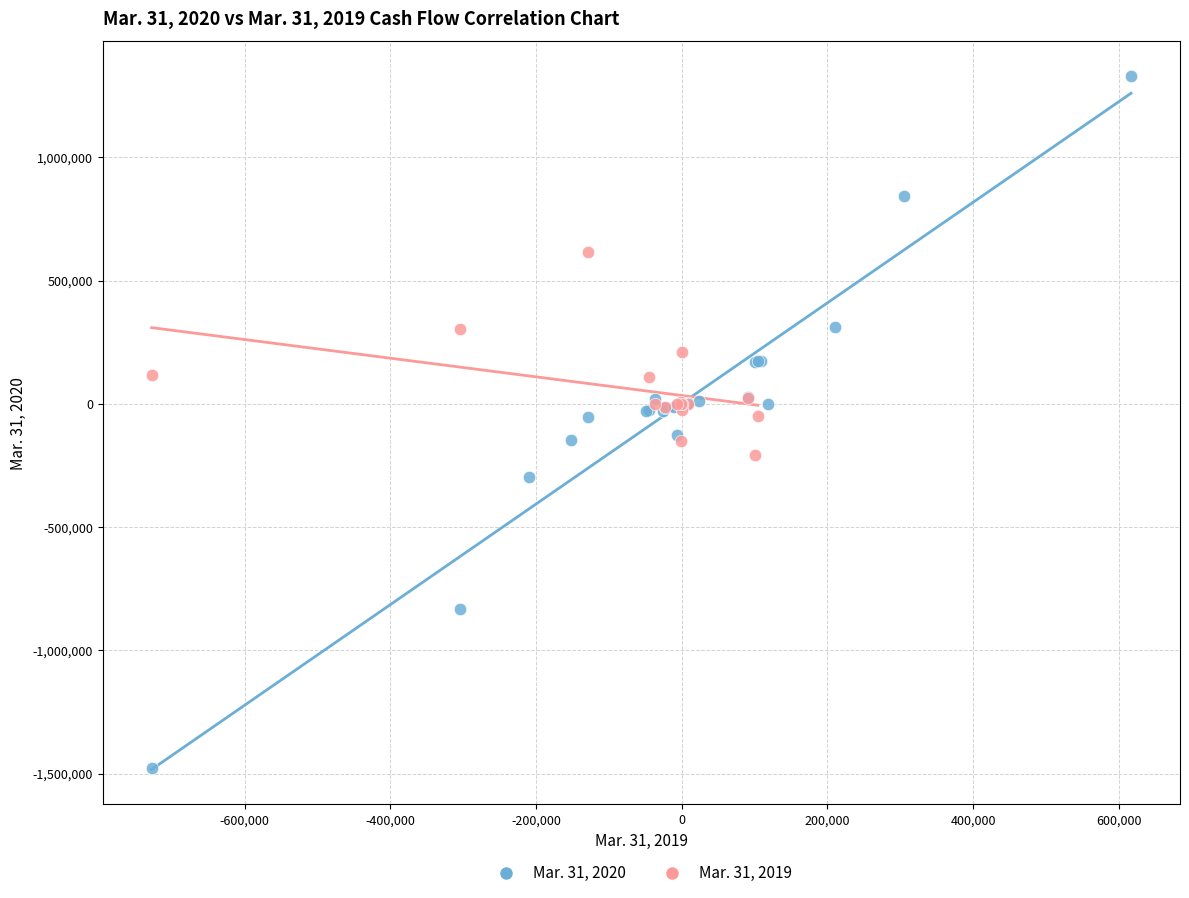

Which series has the largest Y range (max minus min)?

Mar. 31, 2020